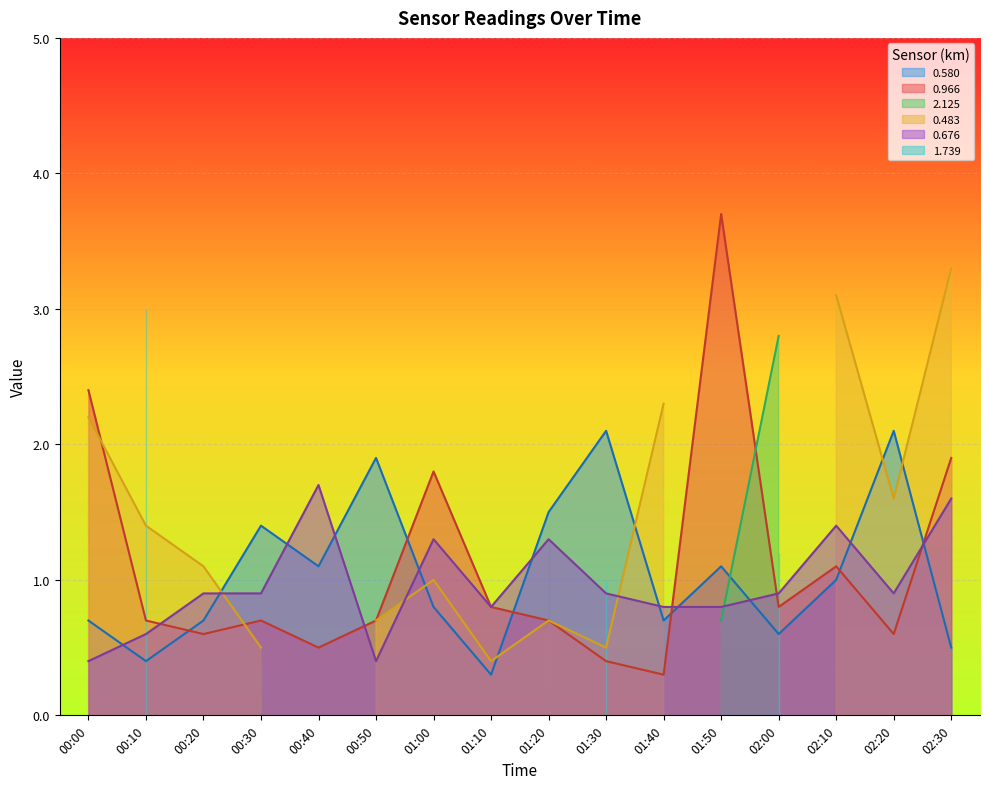

Between which two adjacent categories do 0.580 and 0.966 first intersect?

00:10 and 00:20